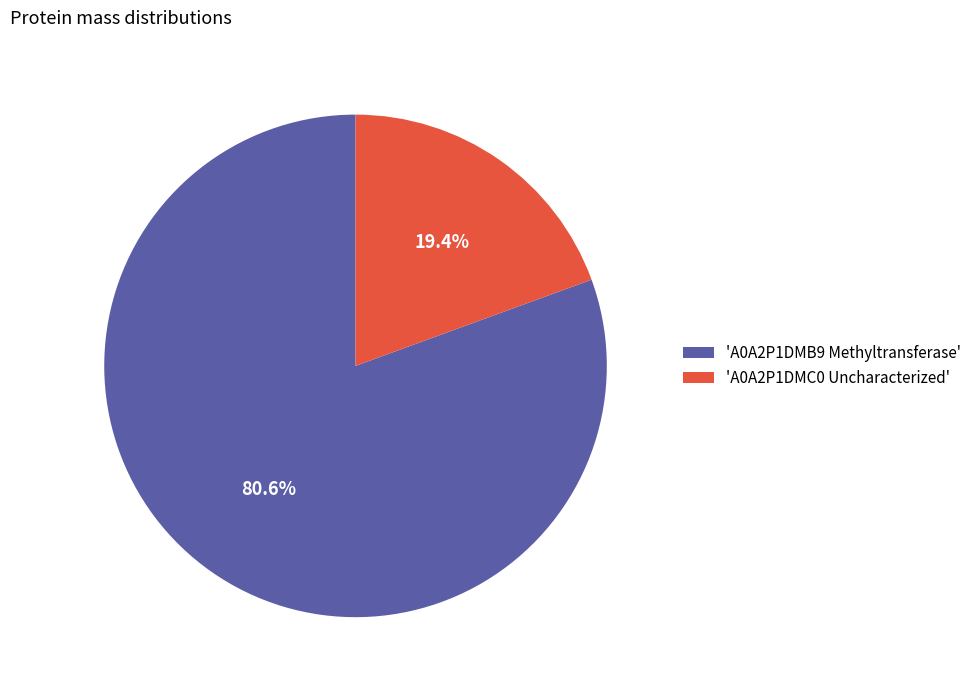

What portion of the pie excludes 'A0A2P1DMB9 Methyltransferase'?

19.4%